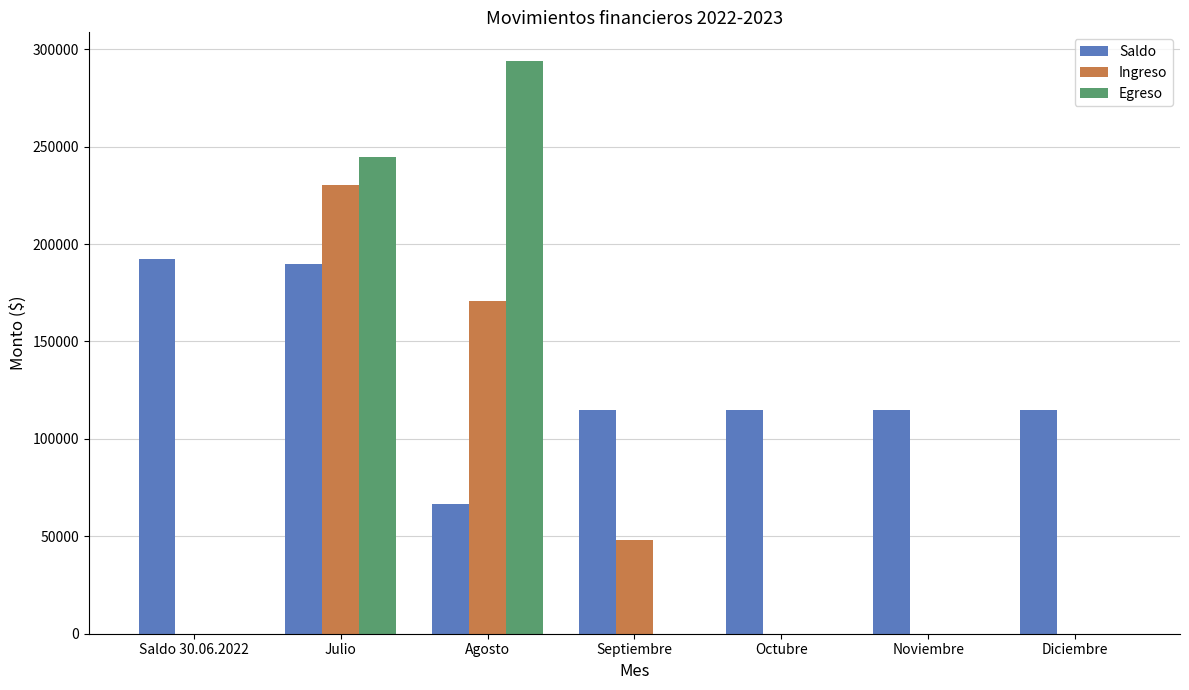

How many groups of bars are there?

7